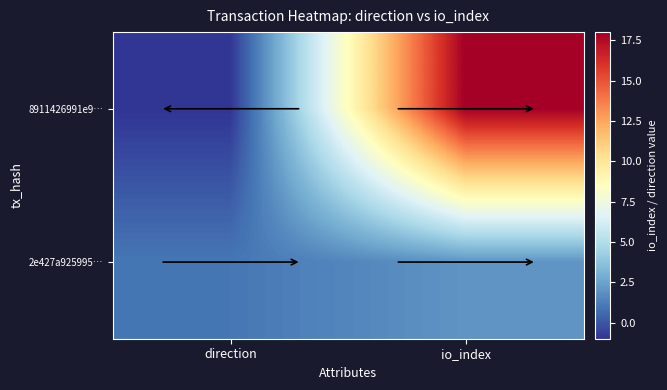

At which category is the sum across all series the highest?

io_index